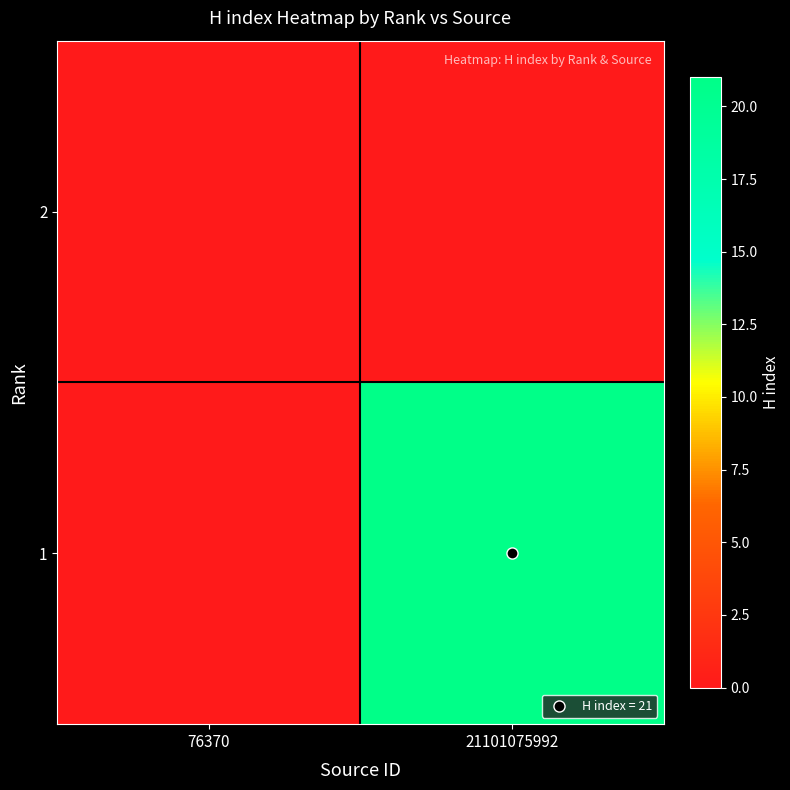

Rank the series by their average value, from highest to lowest.

1, 2